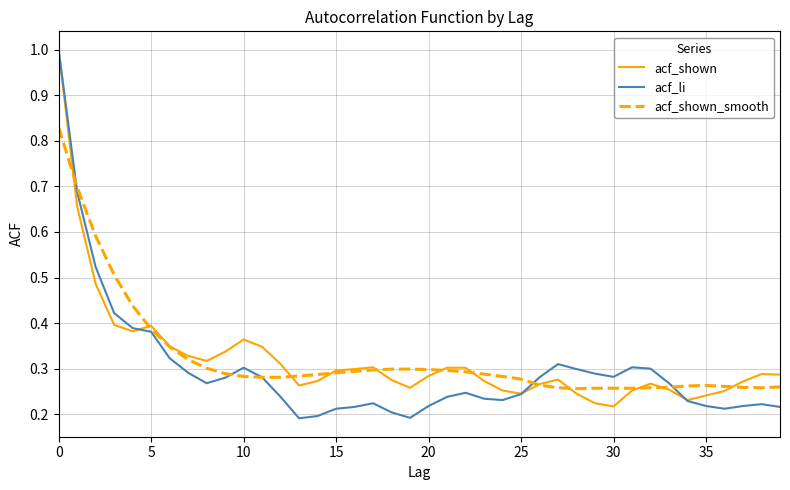

Which series has the widest spread of values?

acf_li